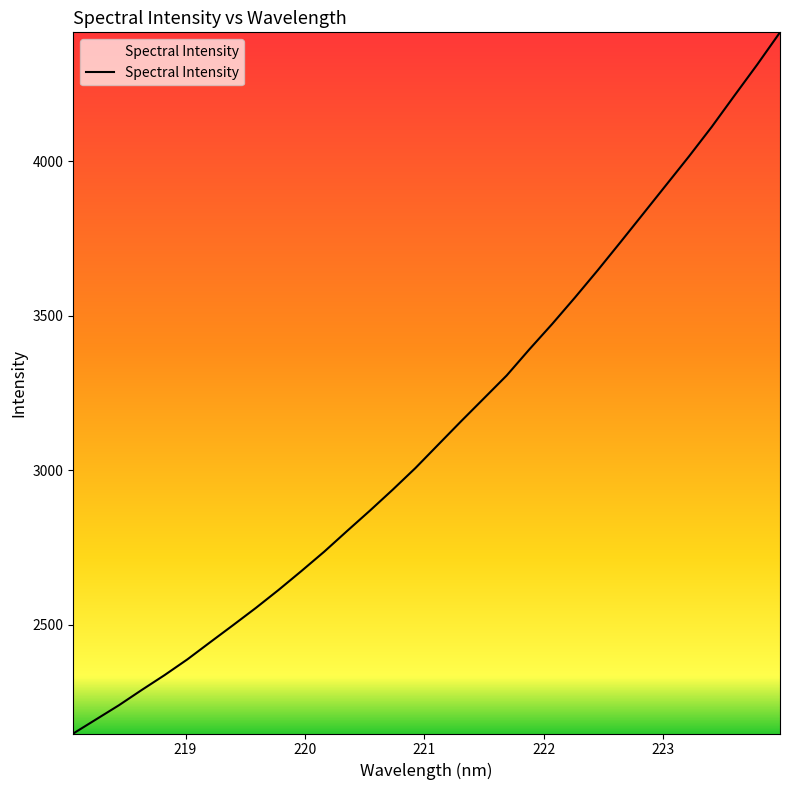

What is the minimum value shown in the chart?

2148.9